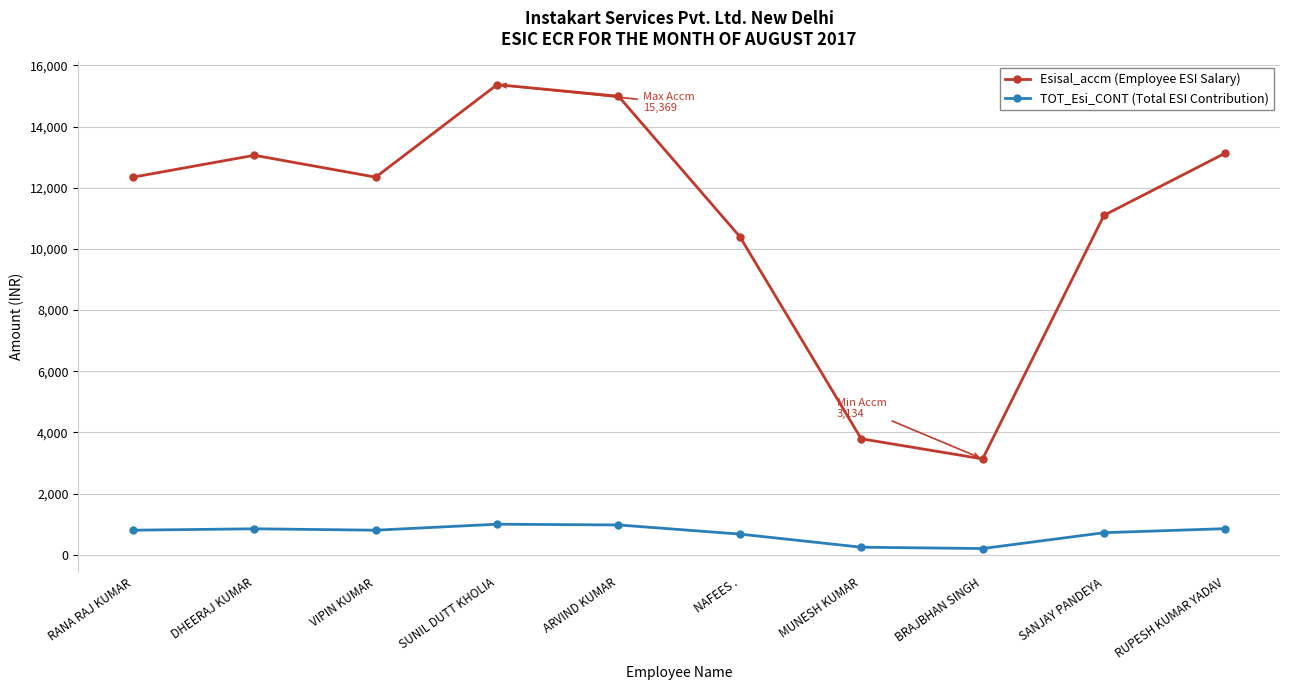

True or false: TOT_Esi_CONT (Total ESI Contribution) and Esisal_accm (Employee ESI Salary) intersect in this chart.

False